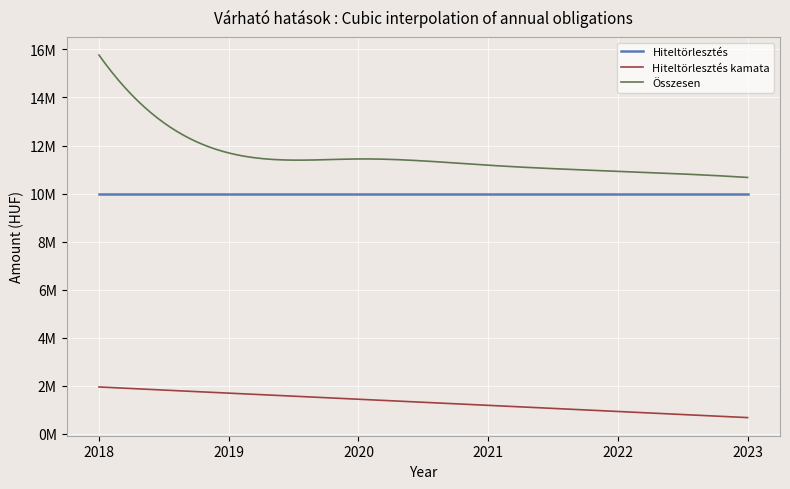

What are all the series names shown in the legend?

Hiteltörlesztés, Hiteltörlesztés kamata, Összesen